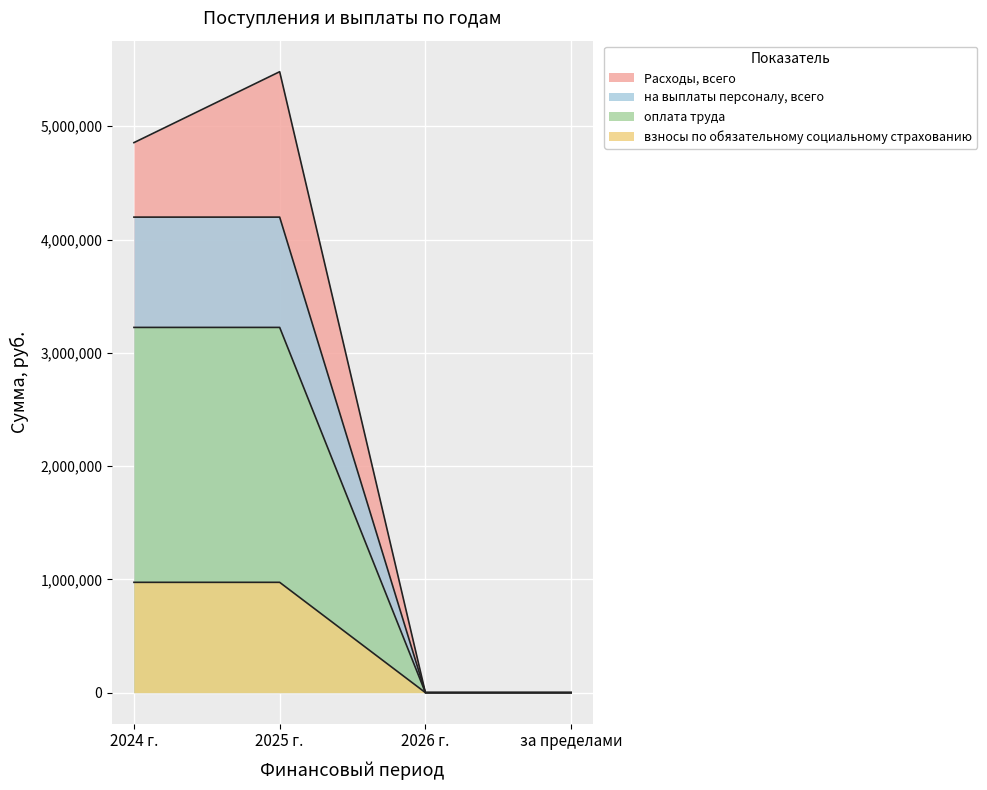

Is the value of взносы по обязательному социальному страхованию at за пределами greater than the value of Расходы, всего at 2025 г.?

No